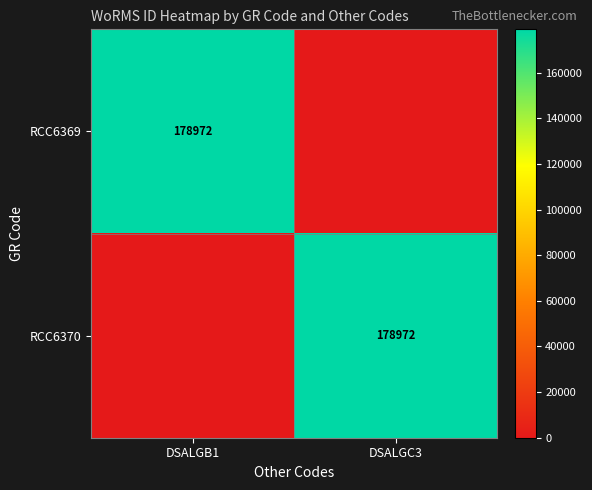

Which label corresponds to the largest value in the chart?

DSALGB1